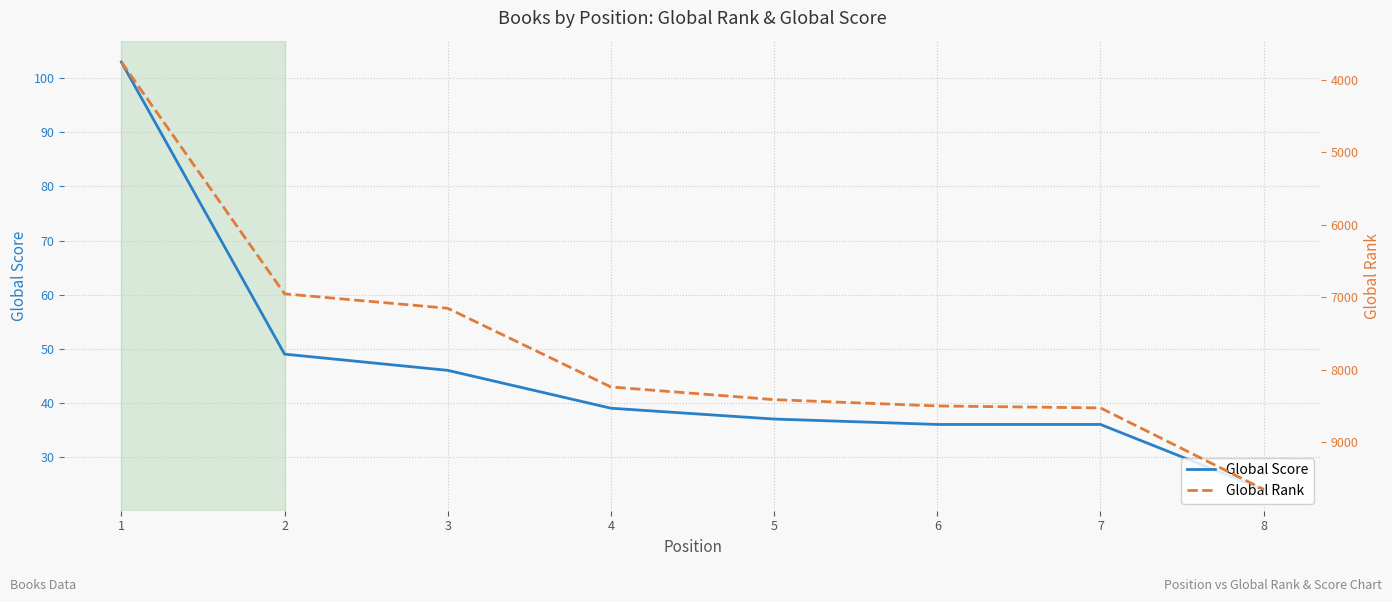

True or false: Global Score has more than 1 points higher than both neighbors.

False